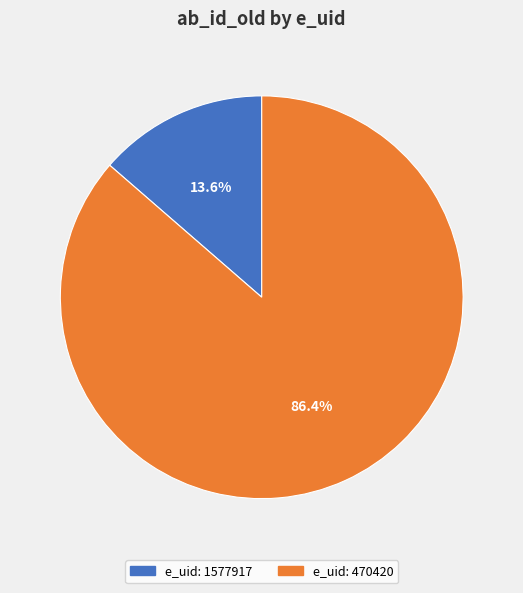

Is there a majority slice in this chart?

Yes